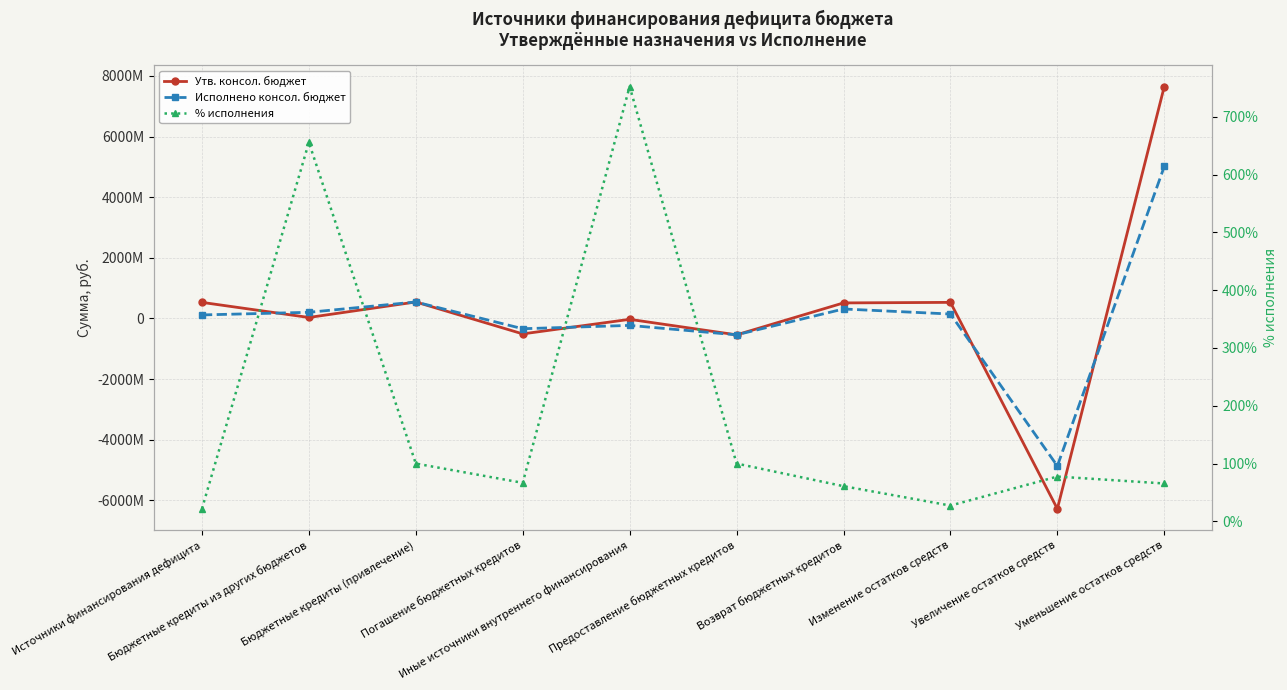

After their last crossing, which series has the higher values: Утв. консол. бюджет or Исполнено консол. бюджет?

Утв. консол. бюджет